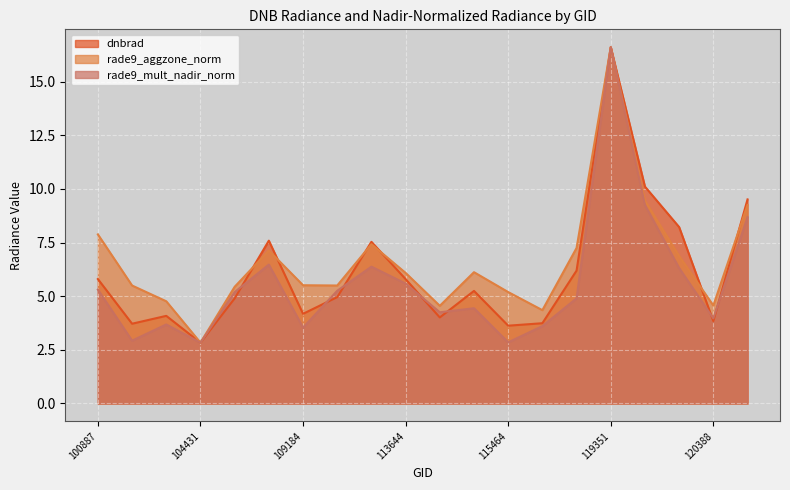

Reading left to right, extract all data points from this chart.

dnbrad: 100887=5.8	102751=3.7	104315=4.1	104431=2.8	107081=4.9	107253=7.6	109184=4.2	109895=5.0	113127=7.5	113644=5.8	113817=4.0	115226=5.2	115464=3.6	115591=3.7	115976=6.2	119351=16.6	119873=10.1	120041=8.2	120388=3.8	3995=9.5
rade9_aggzone_norm: 100887=7.9	102751=5.5	104315=4.8	104431=2.8	107081=5.4	107253=7.1	109184=5.5	109895=5.5	113127=7.4	113644=6.1	113817=4.6	115226=6.1	115464=5.2	115591=4.4	115976=7.2	119351=16.6	119873=9.5	120041=6.9	120388=4.6	3995=9.3
rade9_mult_nadir_norm: 100887=5.3	102751=2.9	104315=3.7	104431=2.8	107081=5.2	107253=6.5	109184=3.5	109895=5.3	113127=6.4	113644=5.6	113817=4.3	115226=4.4	115464=2.9	115591=3.6	115976=4.9	119351=16.6	119873=9.3	120041=6.3	120388=4.0	3995=8.7